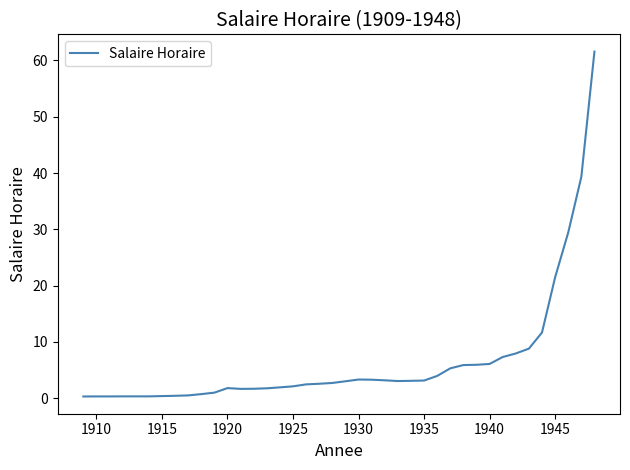

What is the maximum value shown in the chart?

61.6